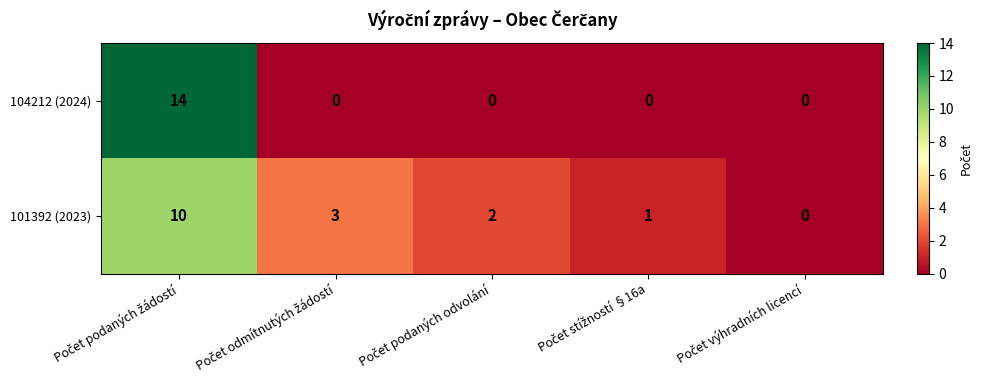

What is the difference between the second highest and minimum values in the 101392 (2023) series?

3